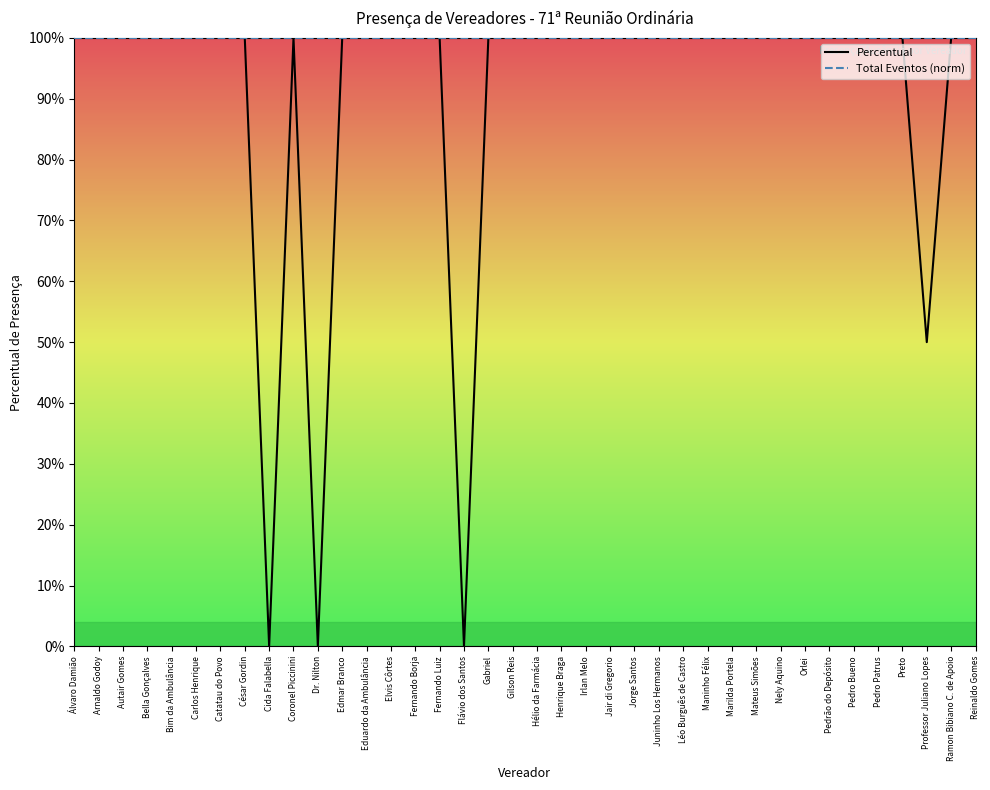

In Percentual, how many points are higher than both neighbors (excluding endpoints)?

1